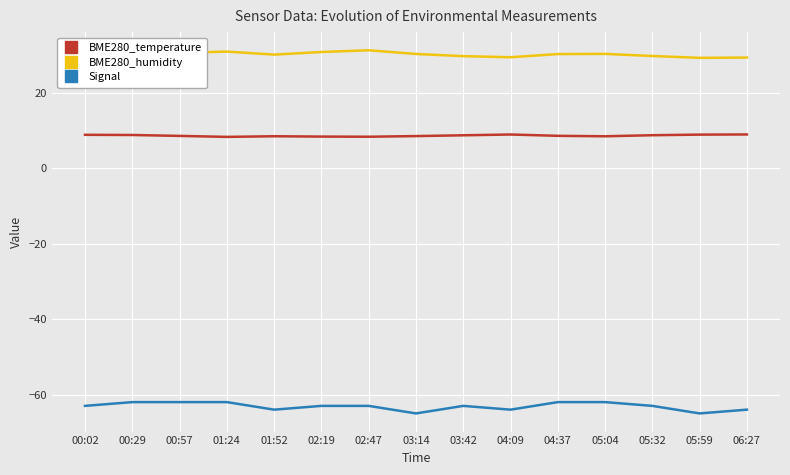

Which series has the largest total across all categories?

BME280_humidity